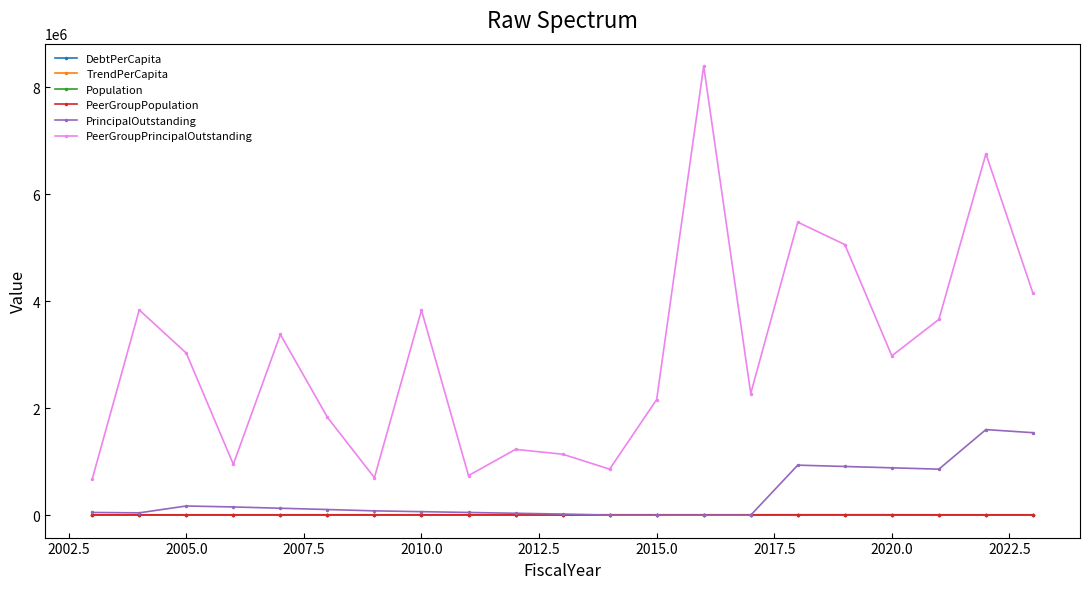

True or false: TrendPerCapita has more than 1 points higher than both neighbors.

True